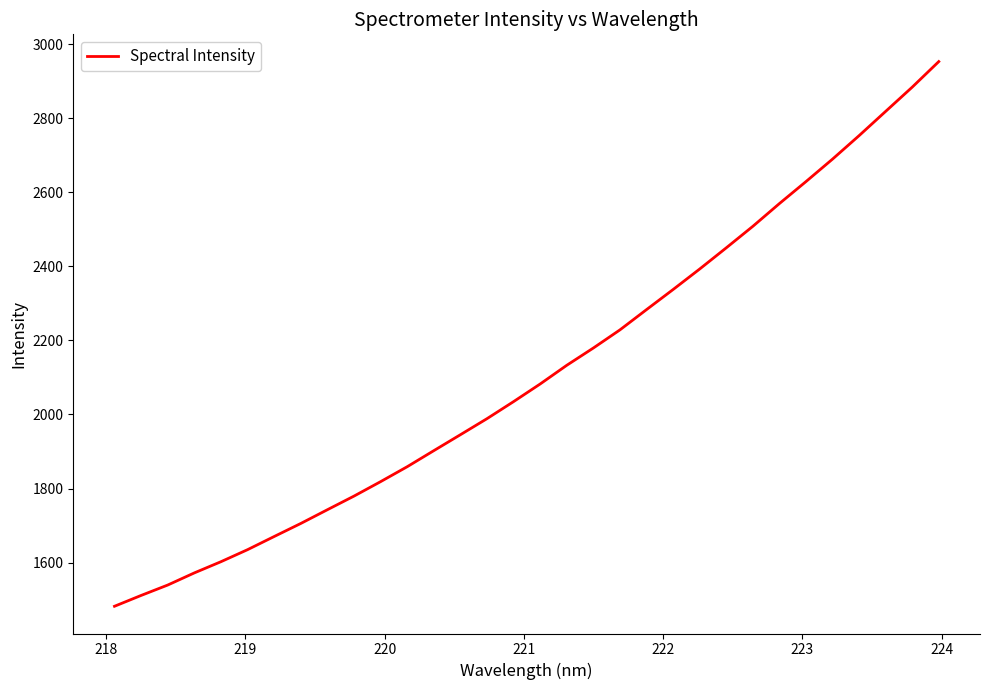

What is the greatest value displayed?

2953.0